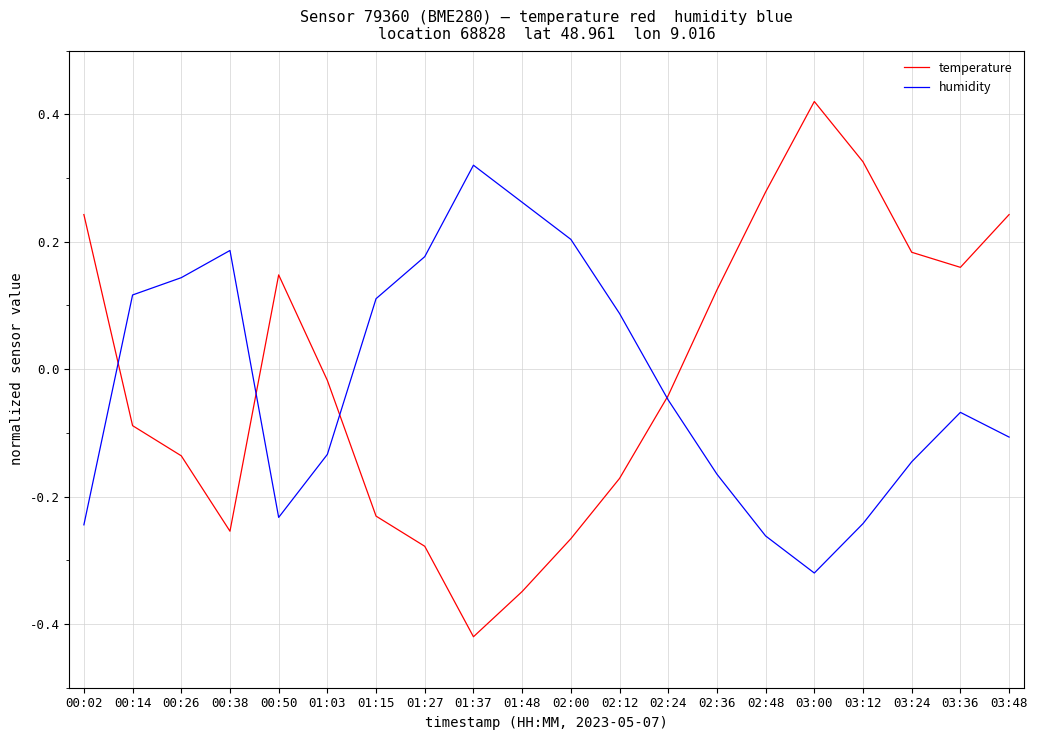

How many interior local valleys does the temperature series have?

3